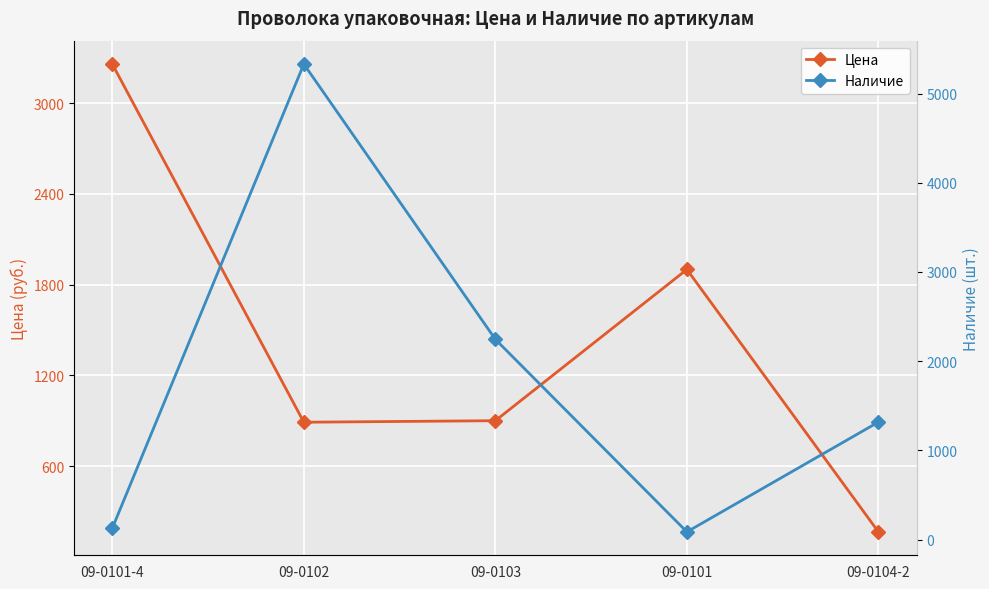

The Цена series shows 1015.8 at 09-0101. True or false?

False